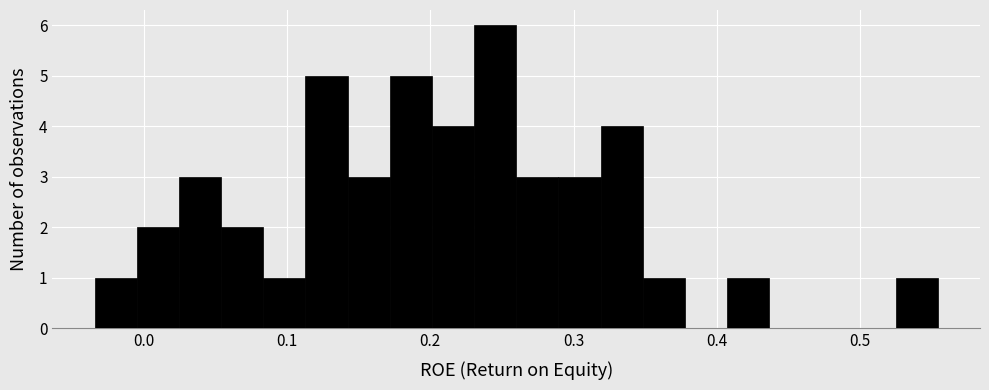

Around what value on the x-axis is the tallest bar? Give the approximate position of its centre, as read against the axis.

0.25